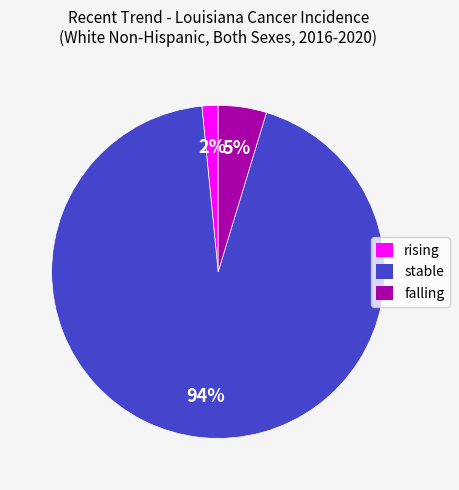

True or false: falling accounts for 13% of the total.

False